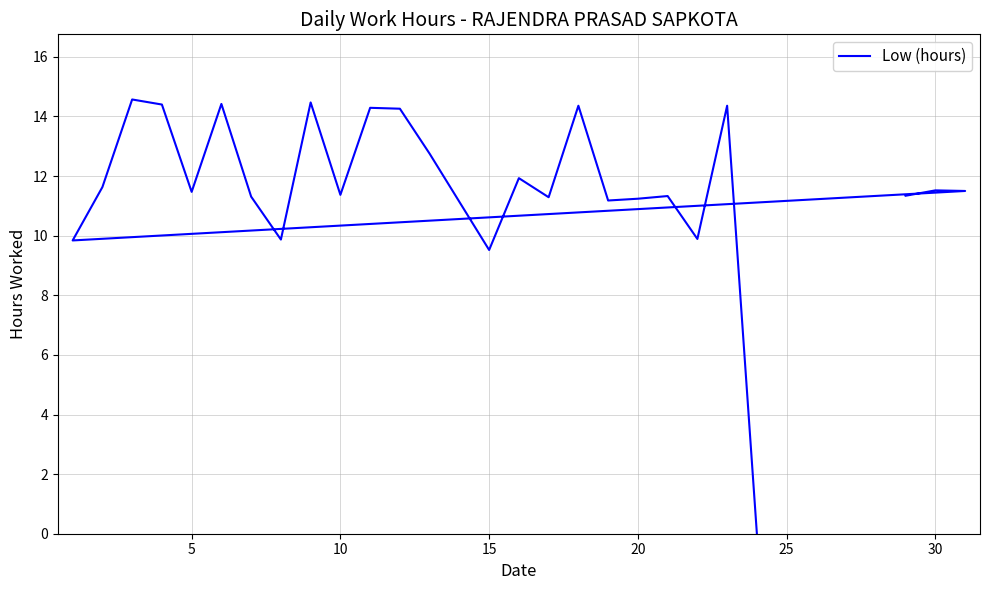

Is it true that the value at 11 is 20.9?

False